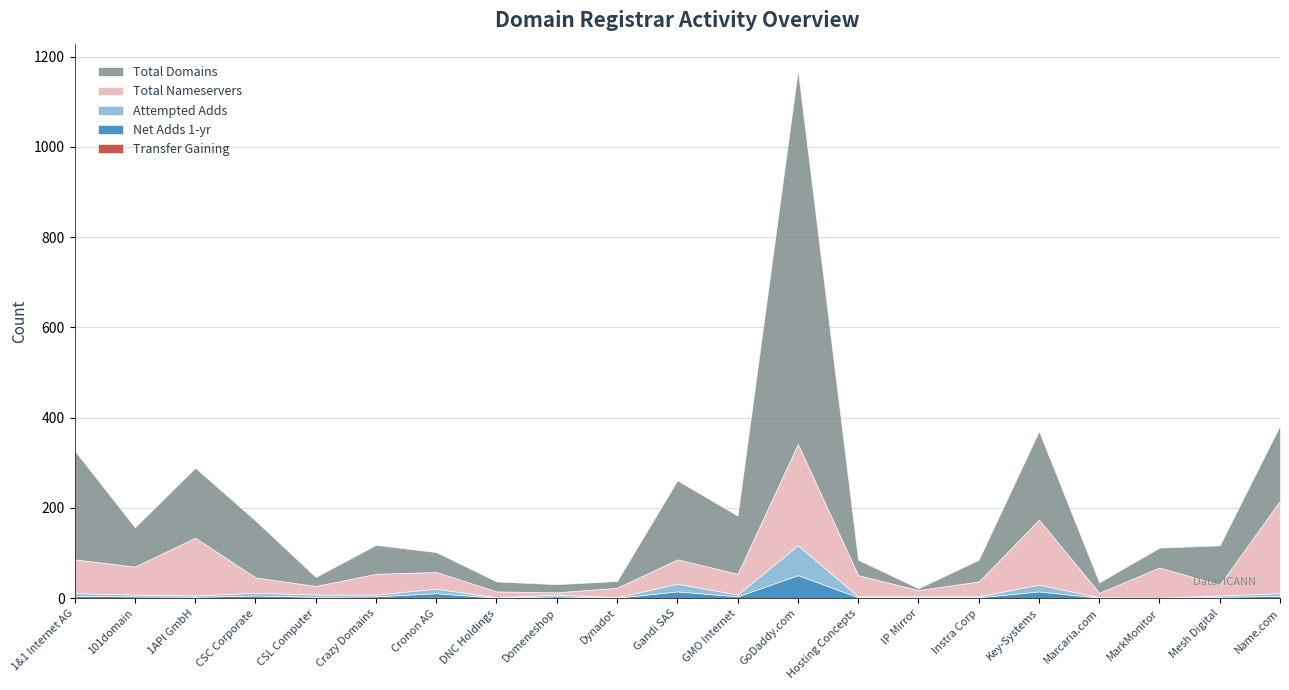

True or false: total-nameservers and attempted-adds cross at least once.

False